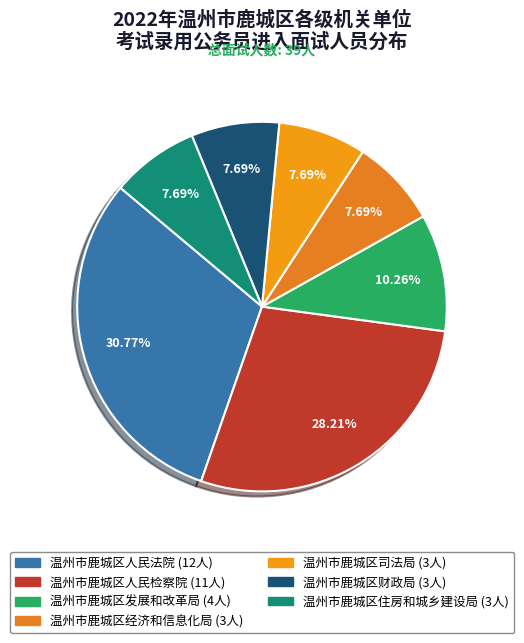

What is the ratio of the value at 温州市鹿城区人民检察院 to the value at 温州市鹿城区住房和城乡建设局?

3.7